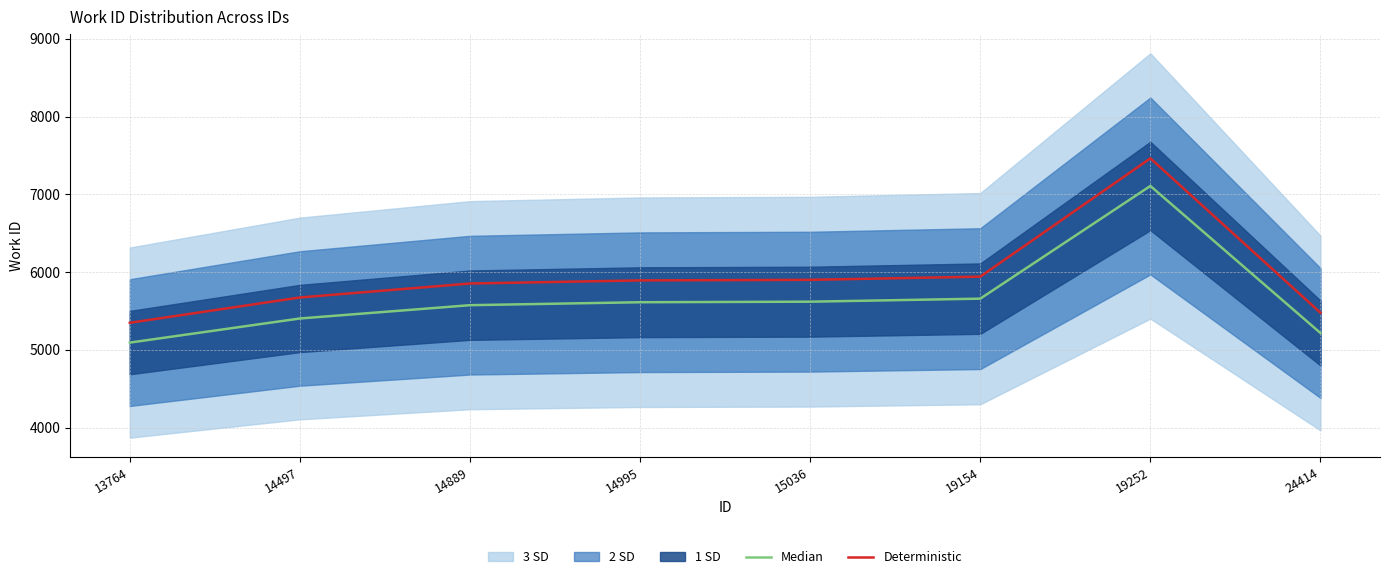

True or false: Deterministic and Median intersect in this chart.

False